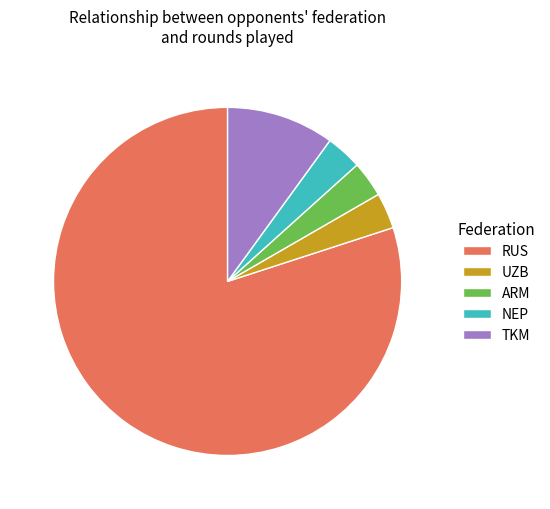

True or false: ARM accounts for 3% of the total.

True